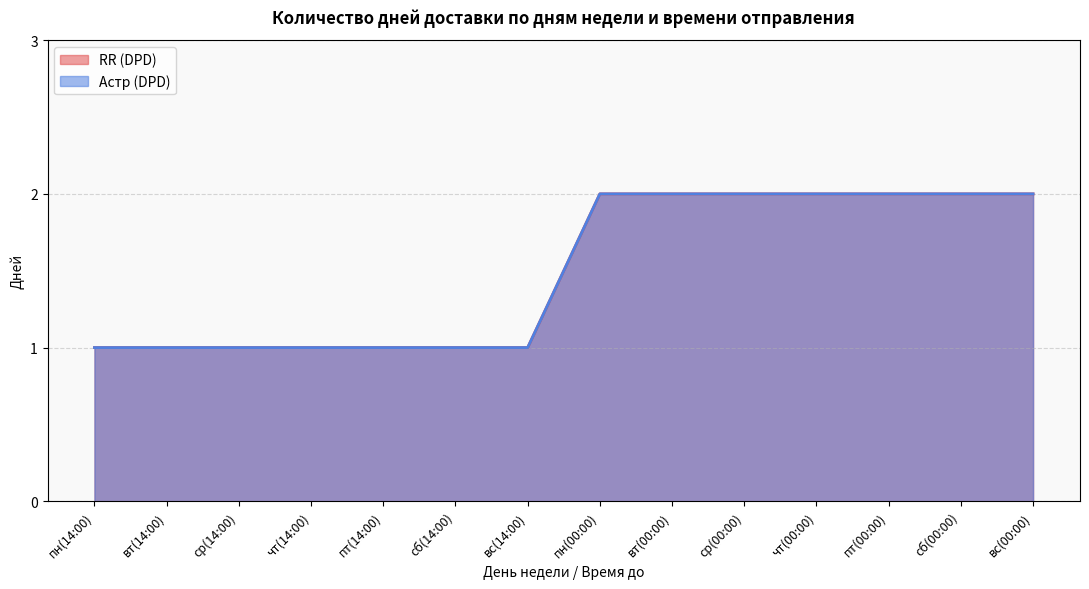

True or false: RR (DPD) and Астр (DPD) cross at least once.

False